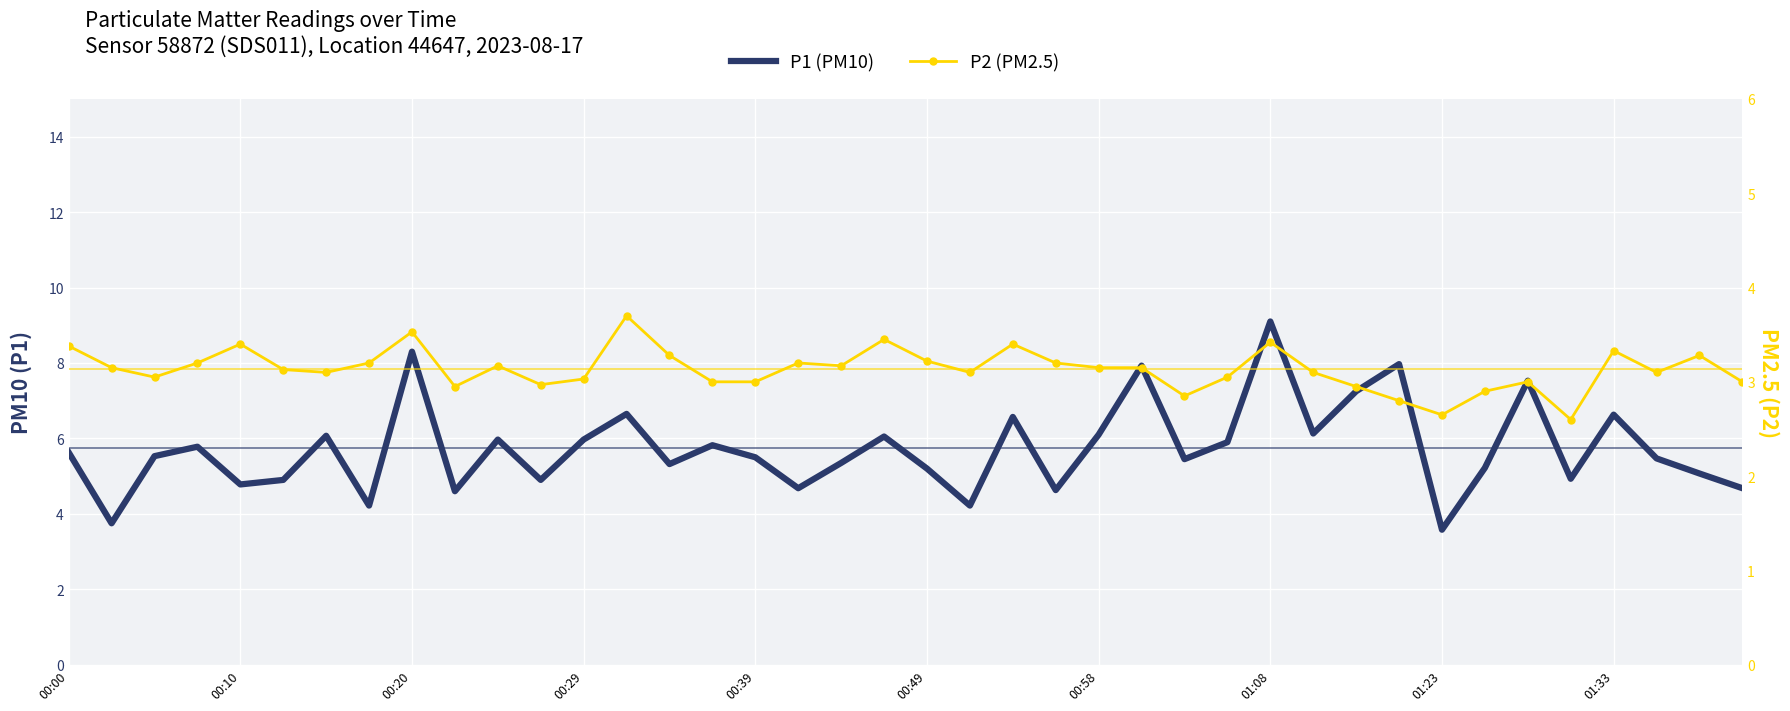

Which series has the widest spread of values?

P1 (PM10)